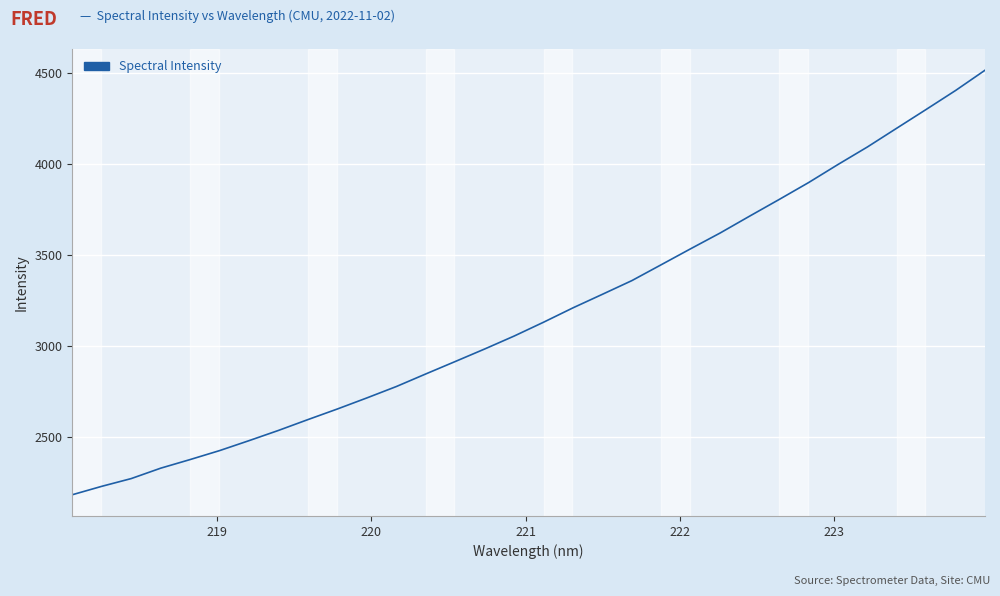

What is the smallest value displayed?

2183.5